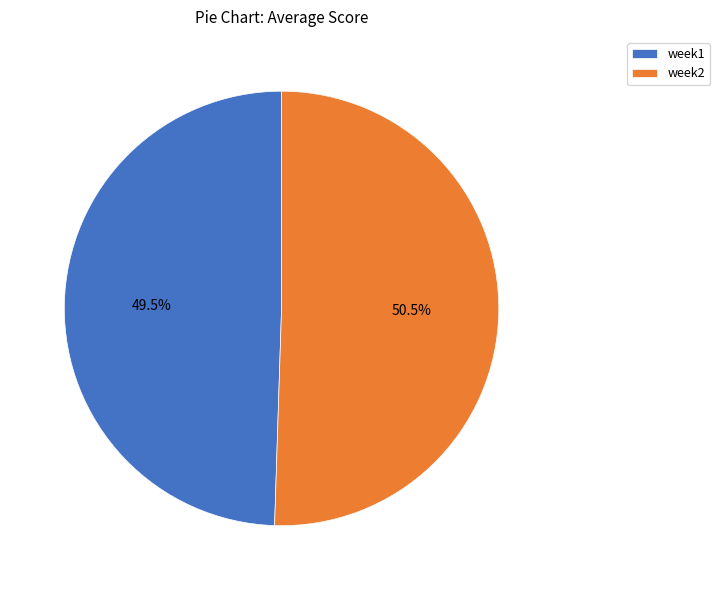

To the nearest percent, what is the combined percentage of week1 and week2?

100%